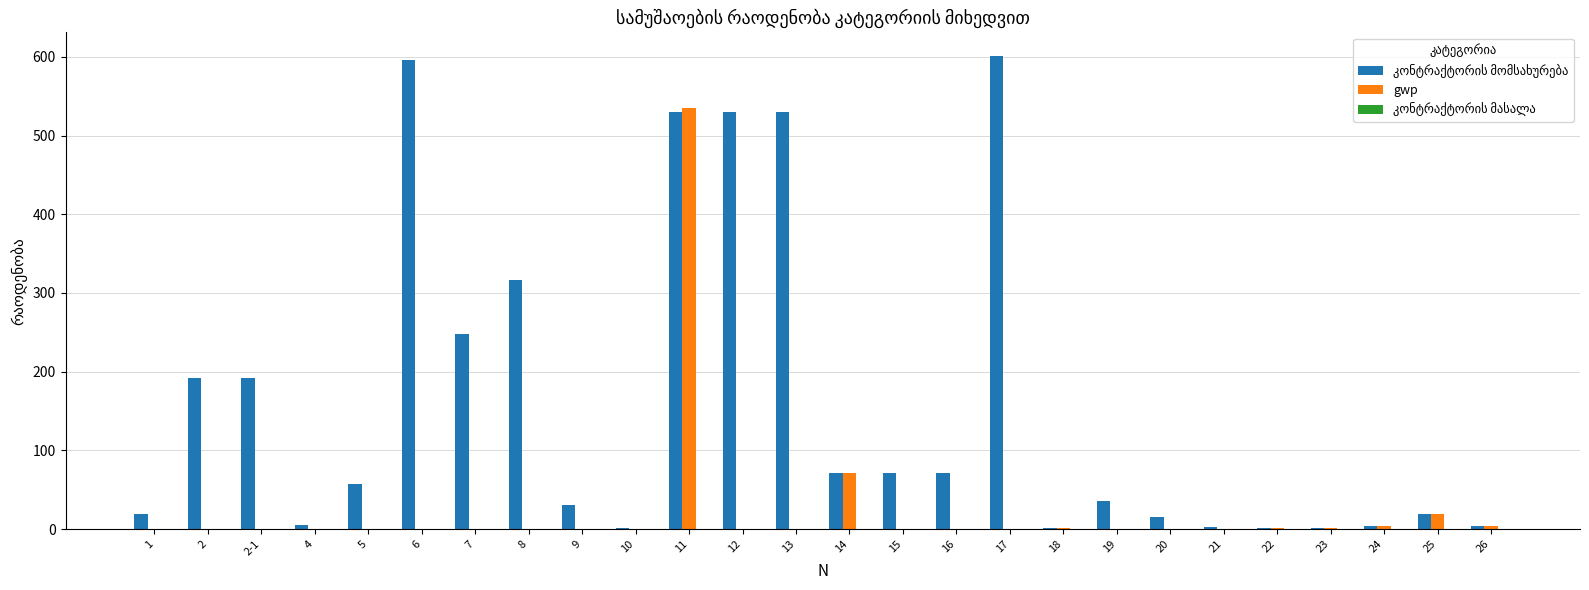

Between 1 and 11, which series saw the biggest shift?

gwp